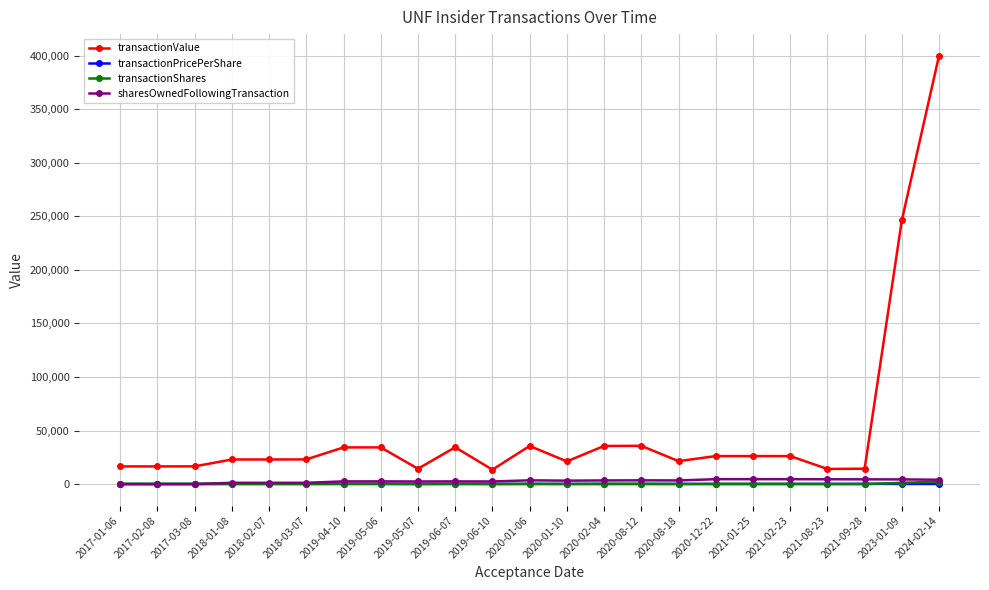

Where is transactionValue nearest to the value 206728?

2023-01-09